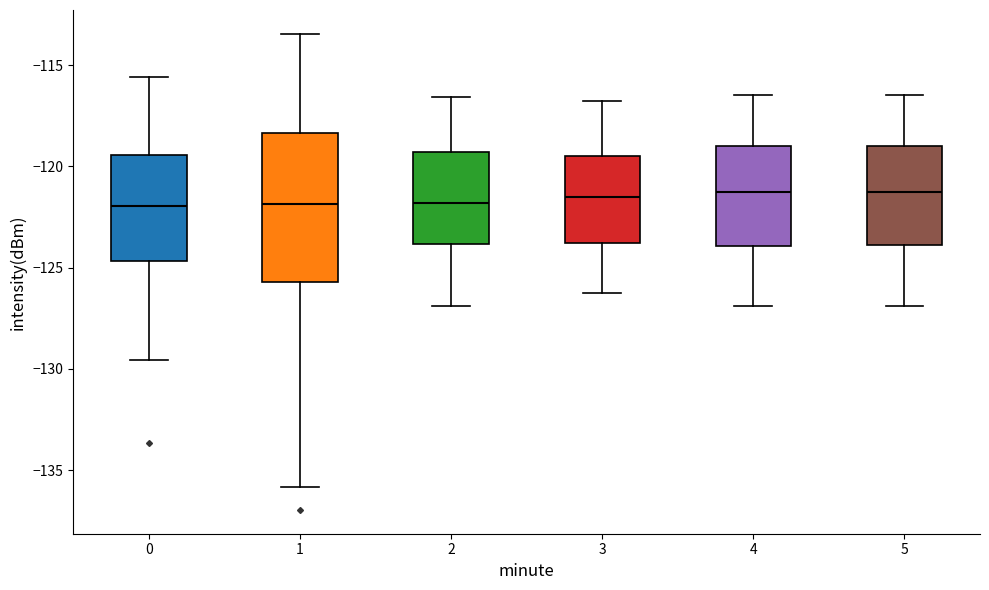

Reading left to right, read every box against the y-axis: the position of its median line, the range the box covers, and the ends of its whiskers. The values are not printed on the chart, so give them approximately, as read against the axis.

0: median -122.0, box -124.5 to -119.5, whiskers -129.5 to -115.5
1: median -122.0, box -125.5 to -118.5, whiskers -136.0 to -113.5
2: median -122.0, box -124.0 to -119.5, whiskers -127.0 to -116.5
3: median -121.5, box -124.0 to -119.5, whiskers -126.0 to -117.0
4: median -121.5, box -124.0 to -119.0, whiskers -127.0 to -116.5
5: median -121.5, box -124.0 to -119.0, whiskers -127.0 to -116.5